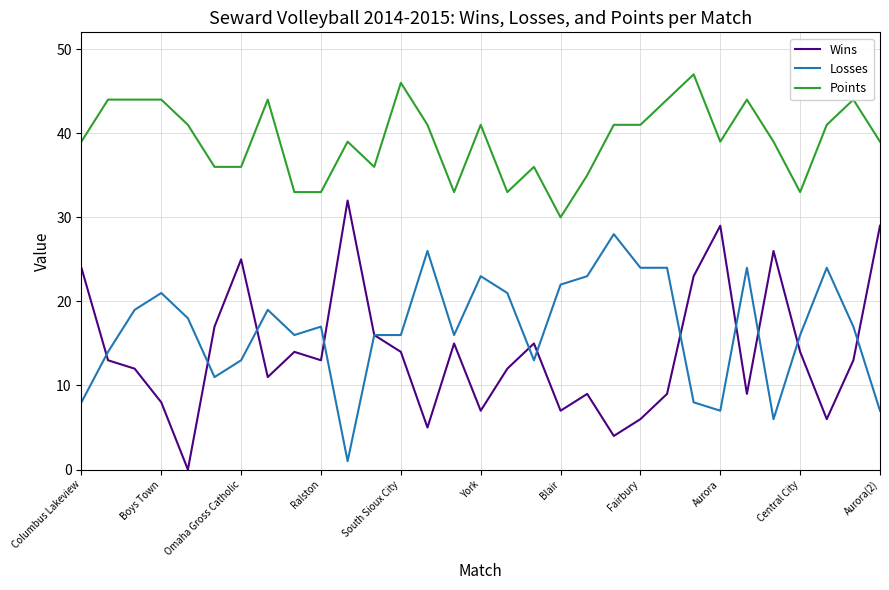

What is the highest value of the Points series?

47